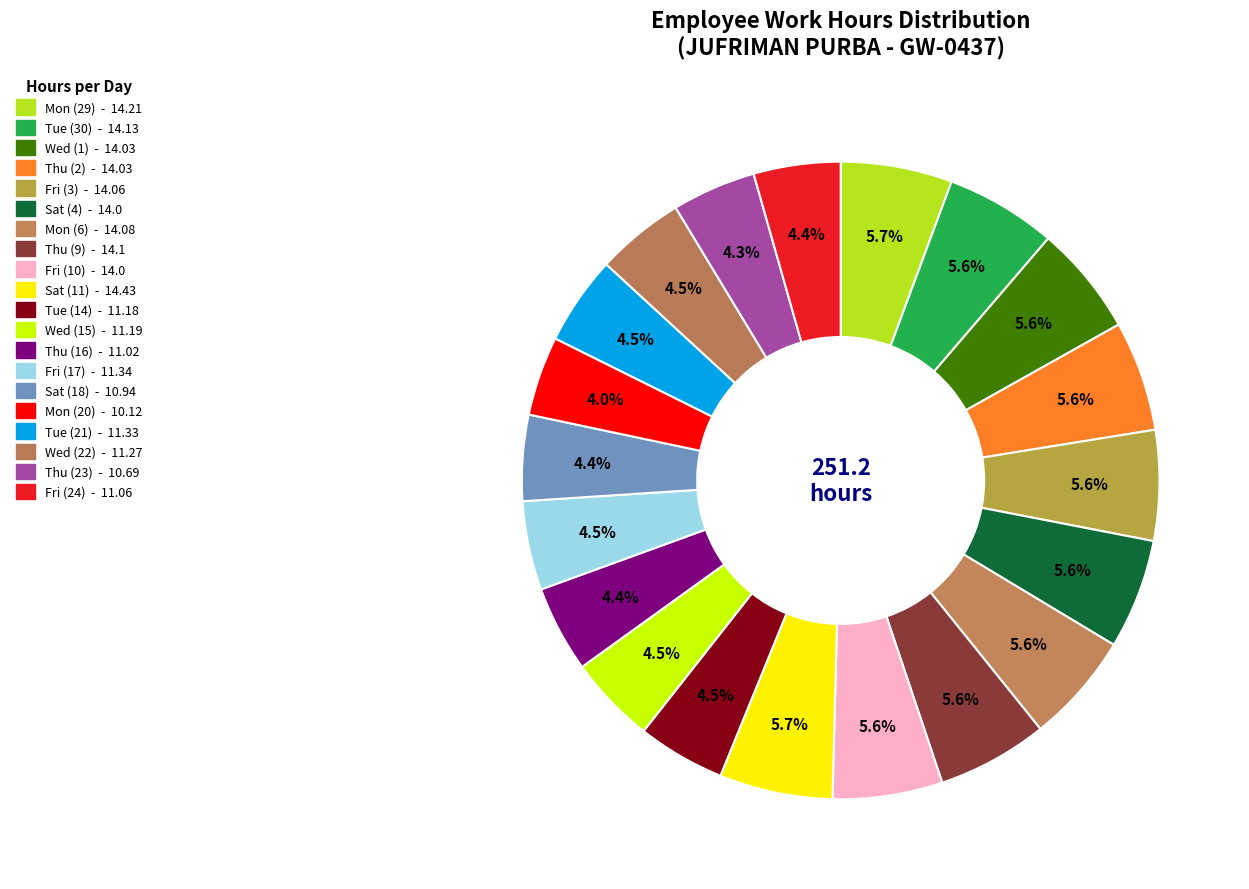

Rank the categories by value from highest to lowest.

Sat (11), Mon (29), Tue (30), Thu (9), Mon (6), Fri (3), Wed (1), Thu (2), Sat (4), Fri (10), Fri (17), Tue (21), Wed (22), Wed (15), Tue (14), Fri (24), Thu (16), Sat (18), Thu (23), Mon (20)